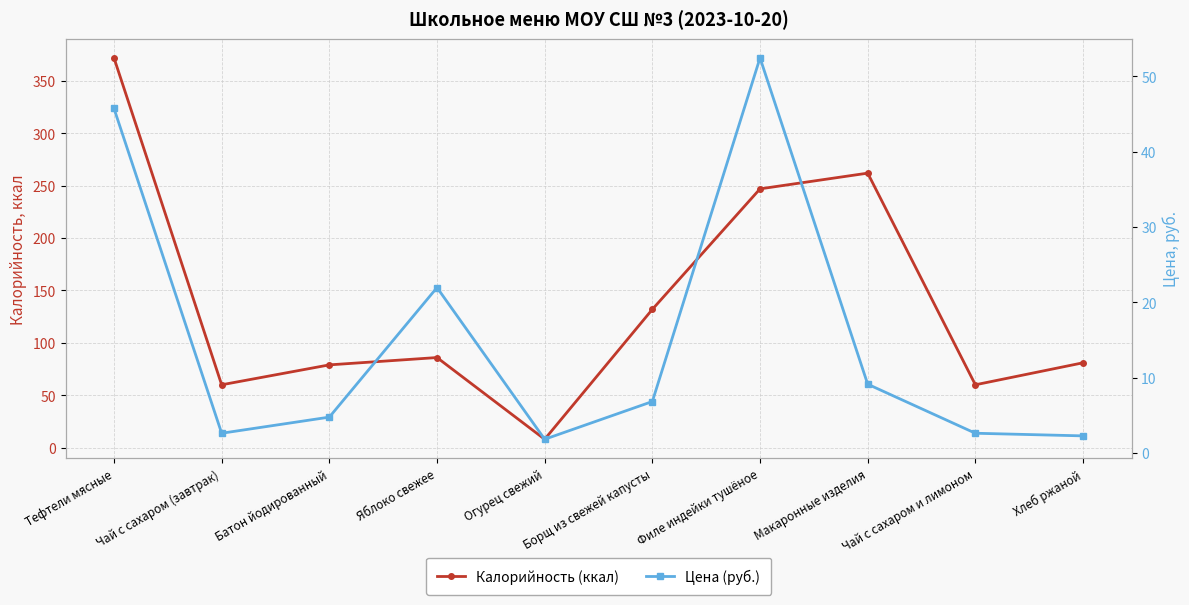

True or false: Цена (руб.) and Калорийность (ккал) intersect in this chart.

False